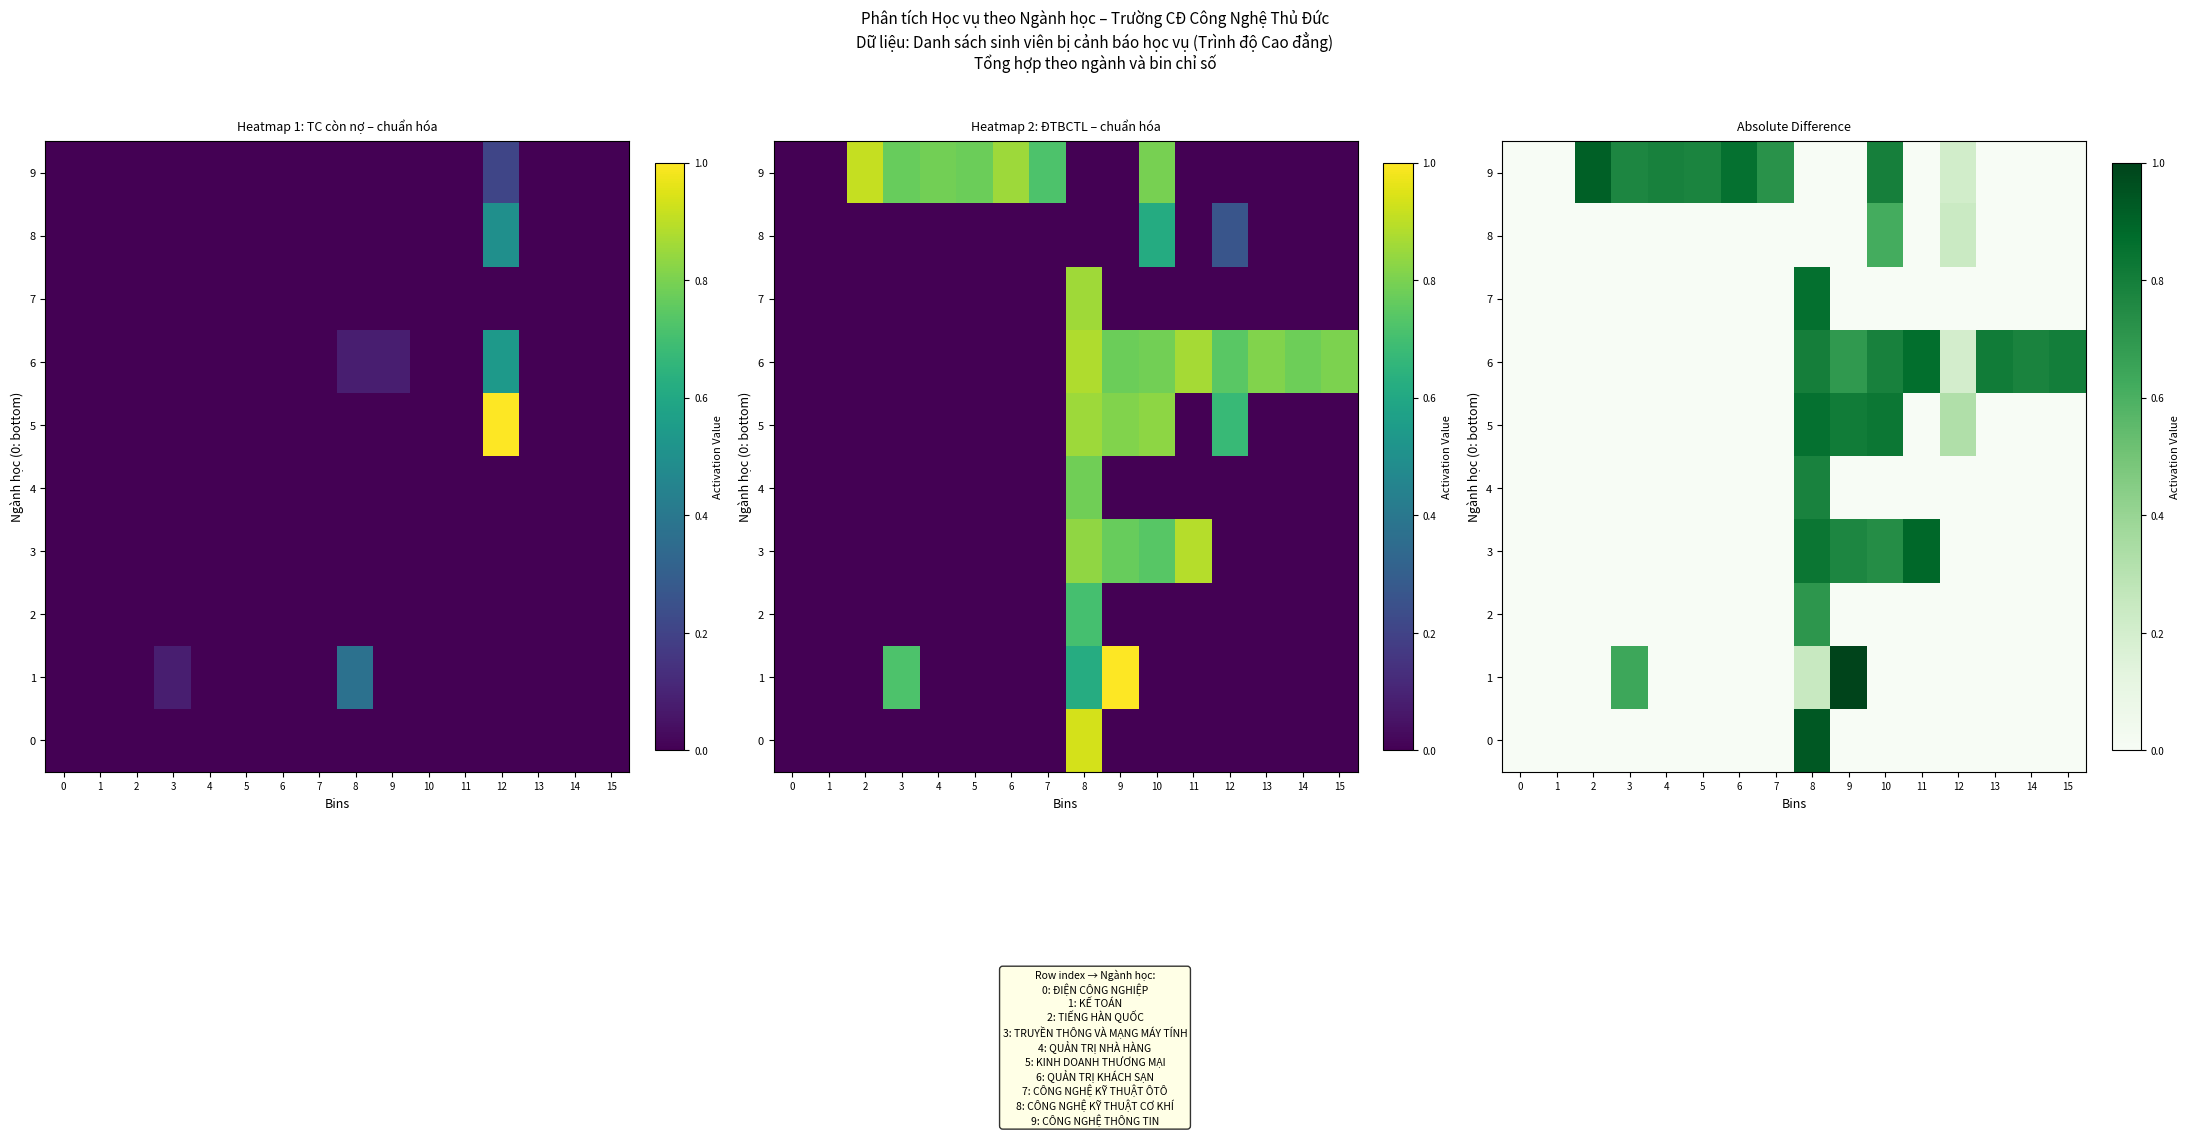

What is the sum of all 6 values?

5.7